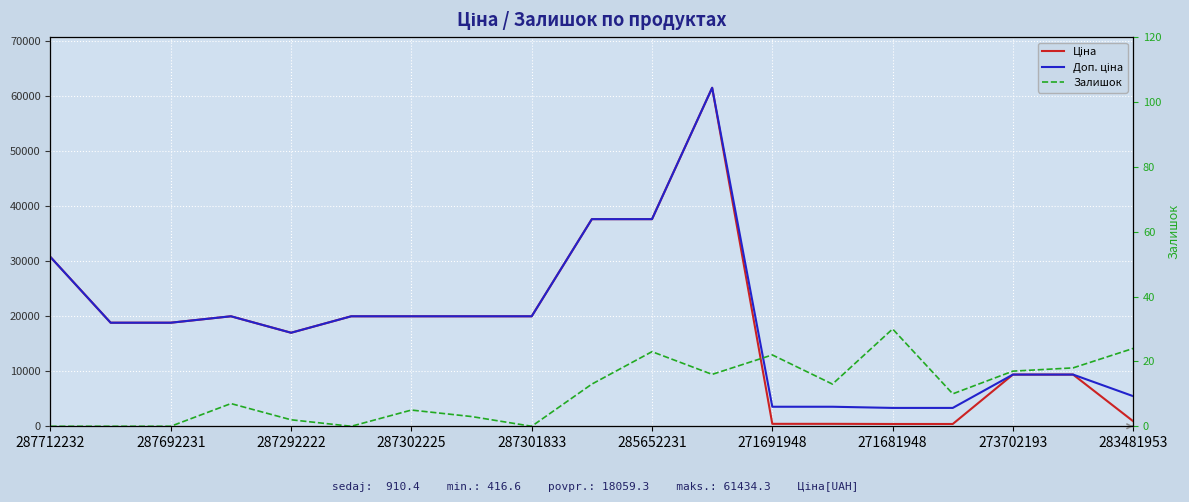

Read the Доп. ціна value at 15.

3332.5